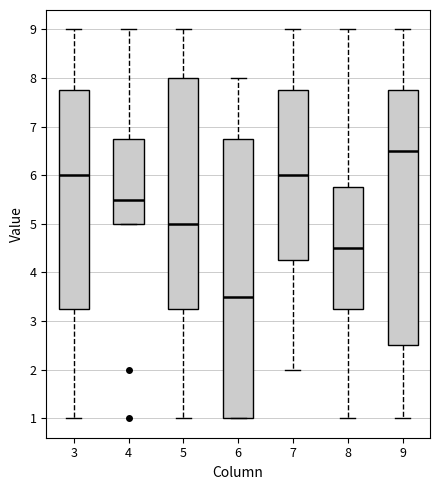

Reading left to right, transcribe this box plot: for each box, give where its median line is, the range the box spans, and where its two whiskers end, as read against the y-axis. The values are not printed on the chart, so give them approximately, as read against the axis.

3: median 6.0, box 3.3 to 7.8, whiskers 1.0 to 9.0
4: median 5.5, box 5.0 to 6.8, whiskers 5.0 to 9.0
5: median 5.0, box 3.3 to 8.0, whiskers 1.0 to 9.0
6: median 3.5, box 1.0 to 6.8, whiskers 1.0 to 8.0
7: median 6.0, box 4.3 to 7.8, whiskers 2.0 to 9.0
8: median 4.5, box 3.3 to 5.8, whiskers 1.0 to 9.0
9: median 6.5, box 2.5 to 7.8, whiskers 1.0 to 9.0